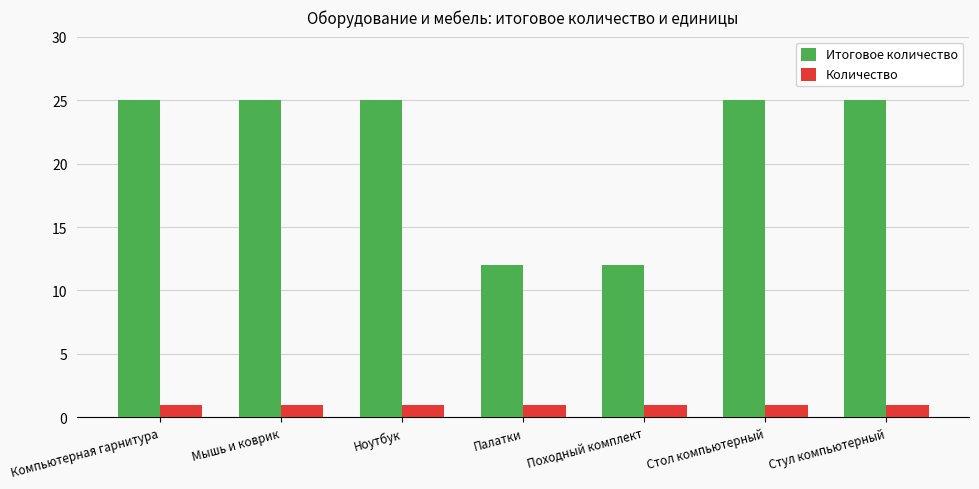

Rank the series by their average value, from lowest to highest.

Количество, Итоговое количество